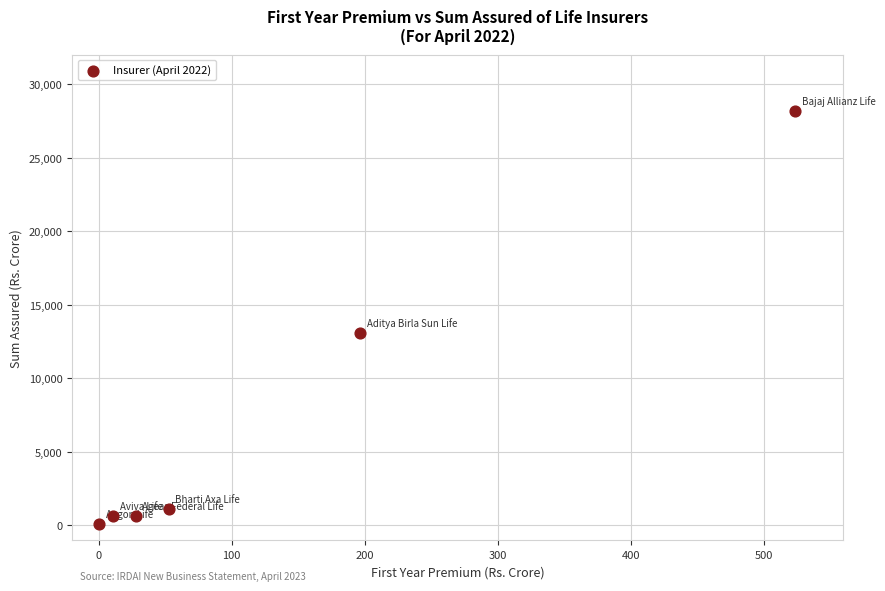

What Y value in the scatter plot is closest to 14135?

13059.5